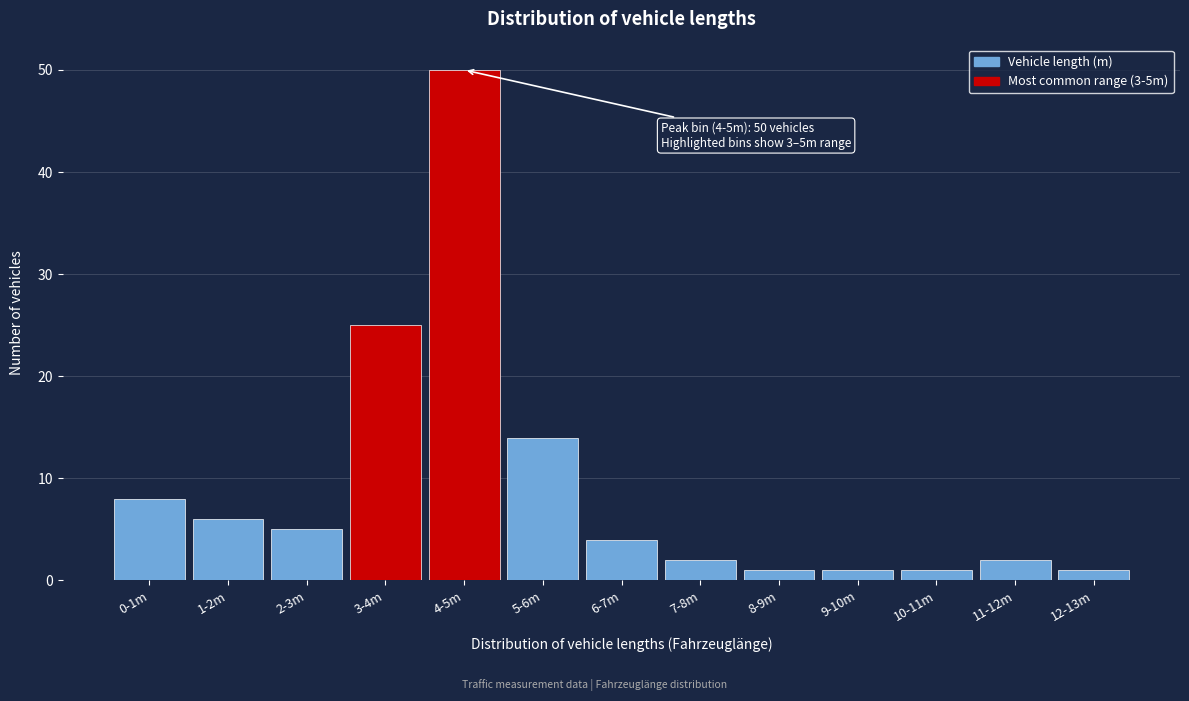

Reading left to right, transcribe all the data shown in this chart.

8	6	5	25	50	14	4	2	1	1	1	2	1